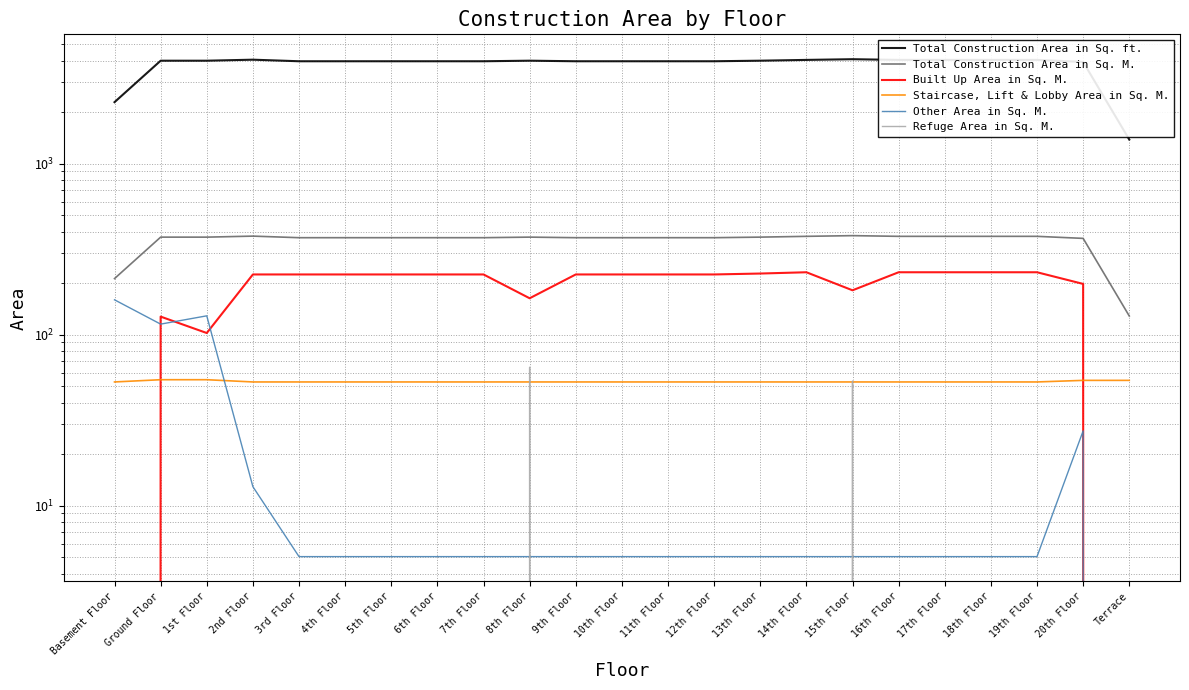

True or false: Total Construction Area in Sq. M. and Total Construction Area in Sq. ft. intersect in this chart.

False